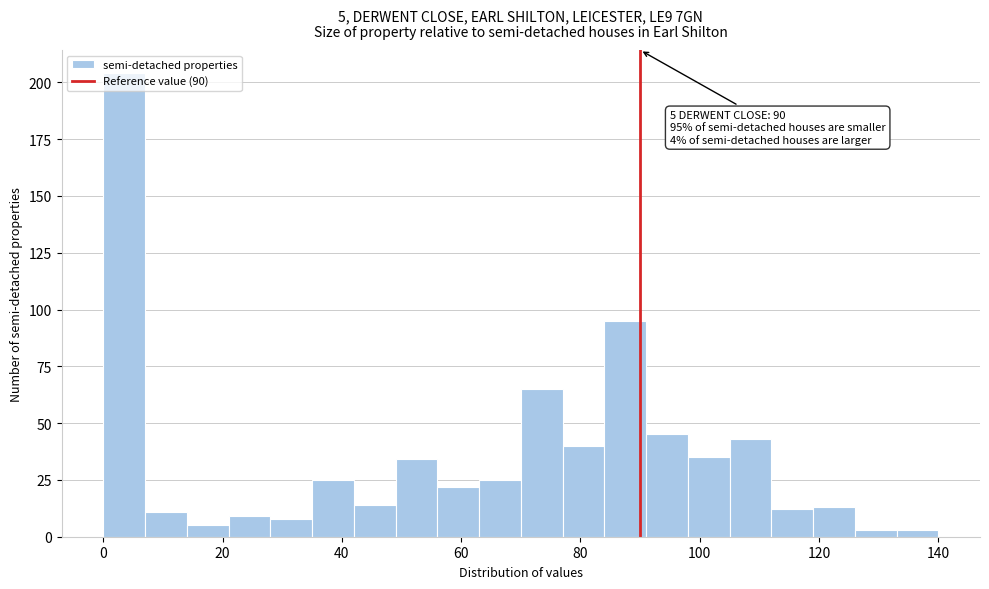

Around what value on the x-axis is the tallest bar? Give the approximate position of its centre, as read against the axis.

4